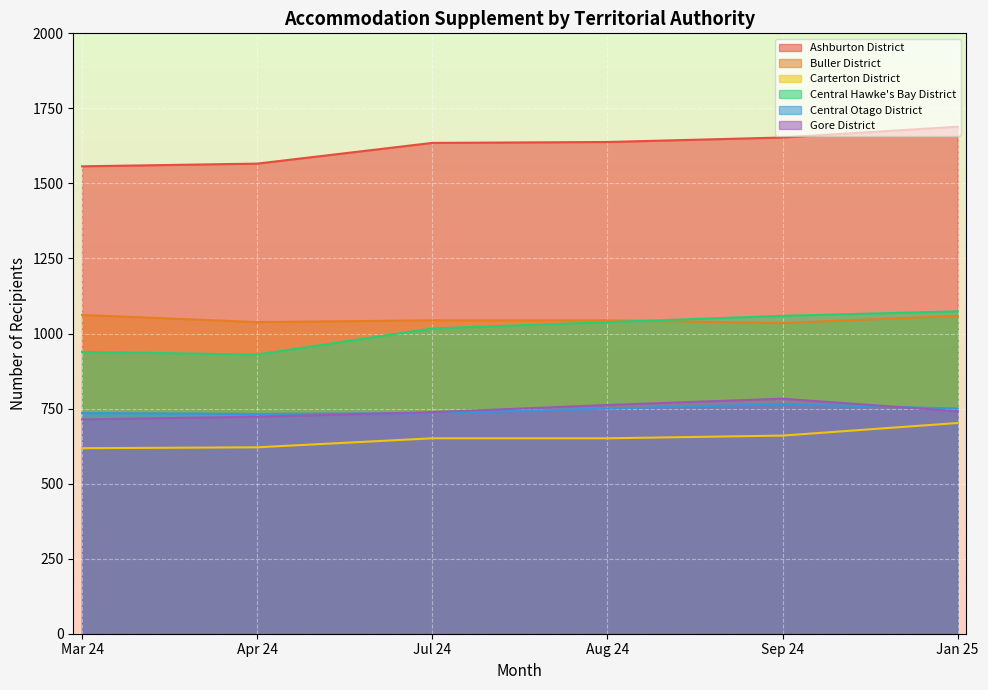

How many lines are shown in the chart?

6